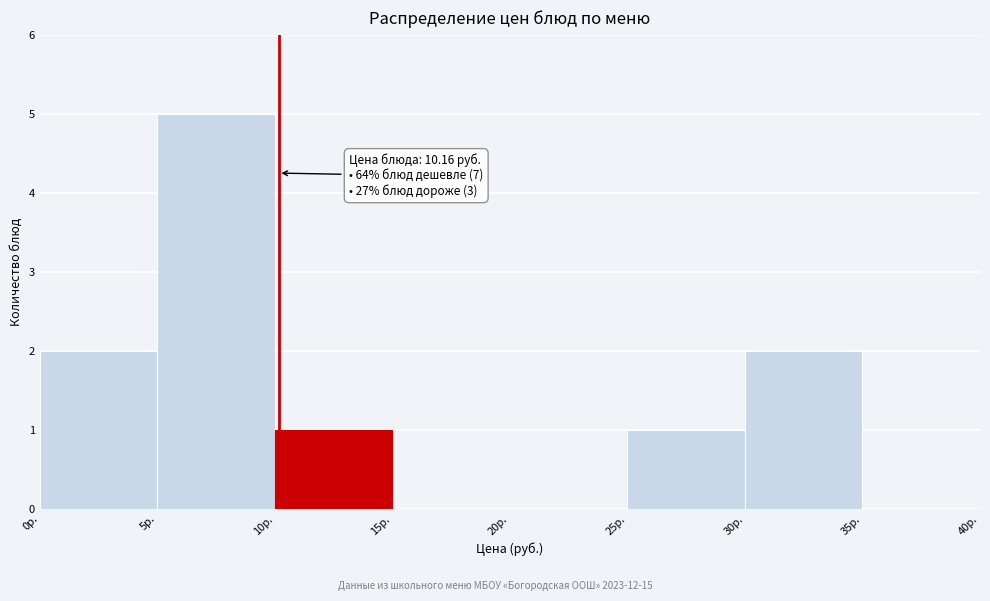

Which range on the x-axis has the tallest bar?

5 to 10